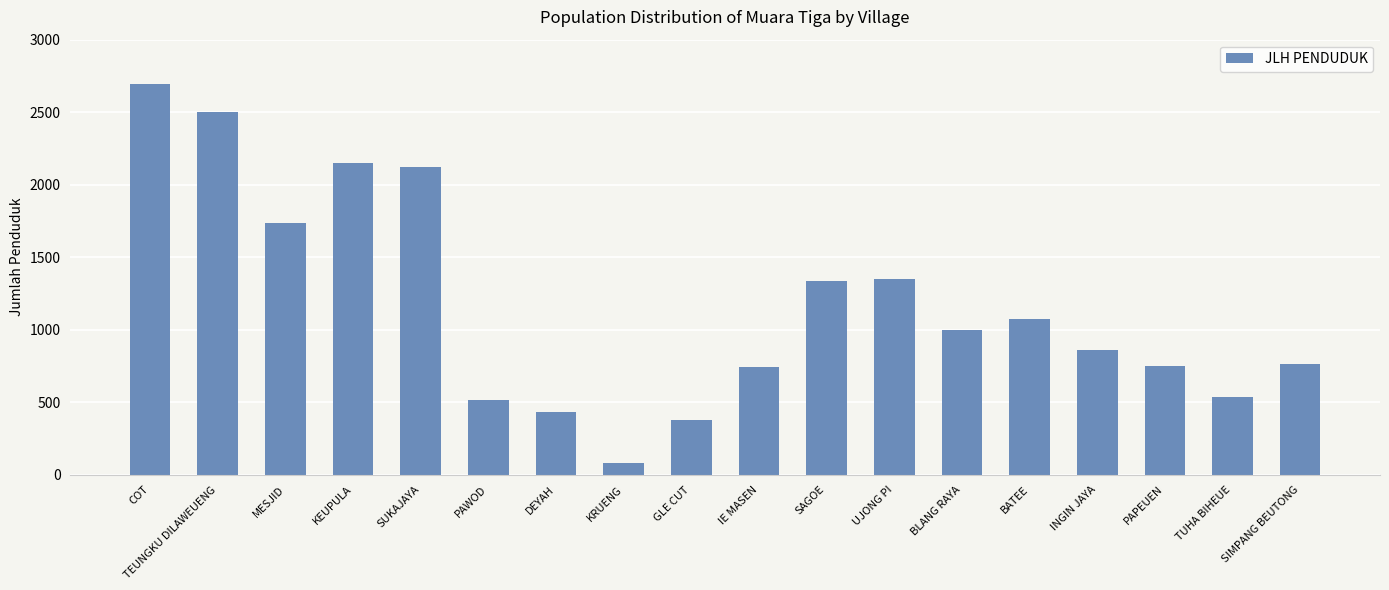

What is the value of the 13th bar from the left?

1000